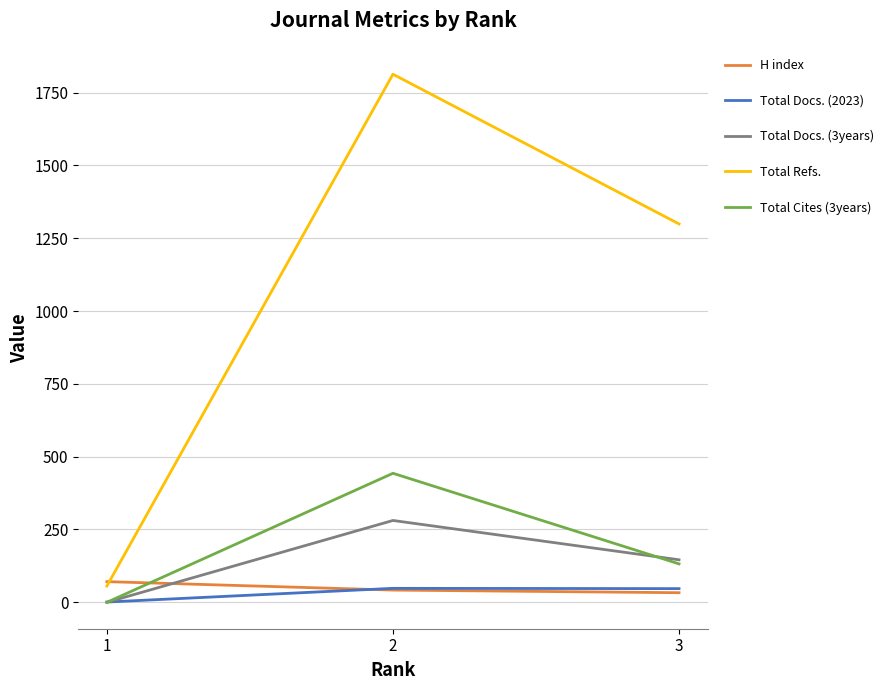

Is the value of Total Cites (3years) at 1 greater than the value of Total Refs. at 1?

No